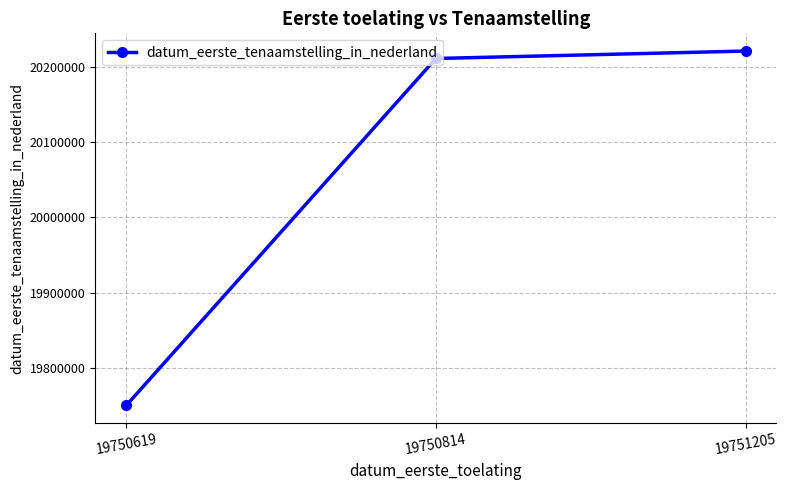

At which label is the value closest to 19985710?

19750814